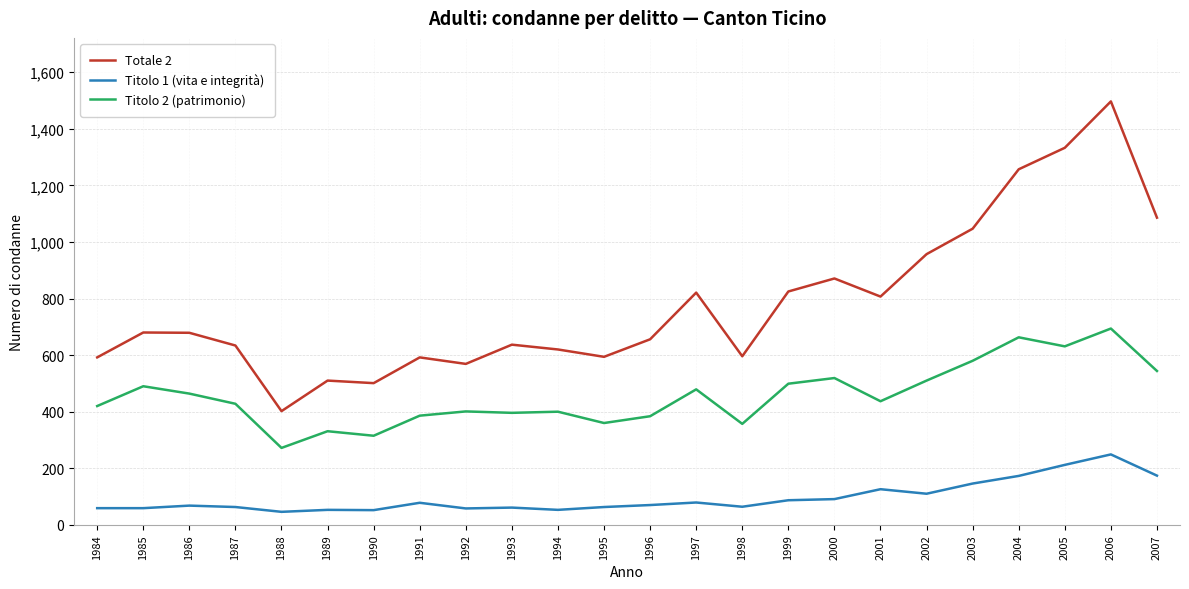

At which label does Titolo 2 (patrimonio) reach its minimum?

1988